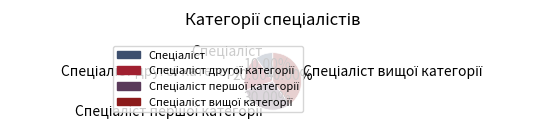

How many slices are in this pie chart?

4